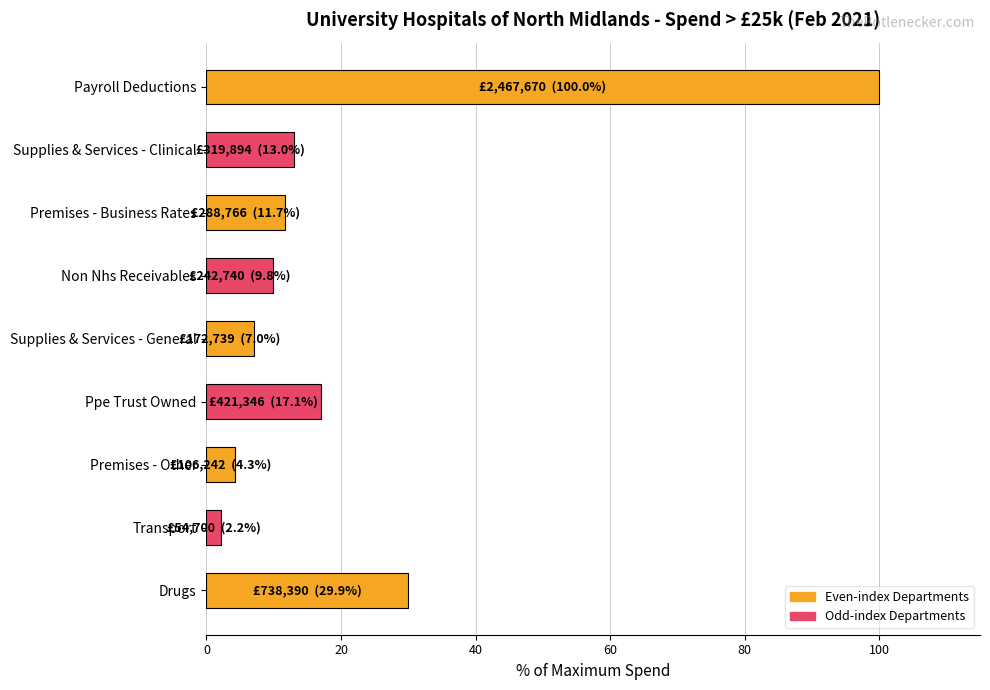

Does the chart contain stacked bars?

No